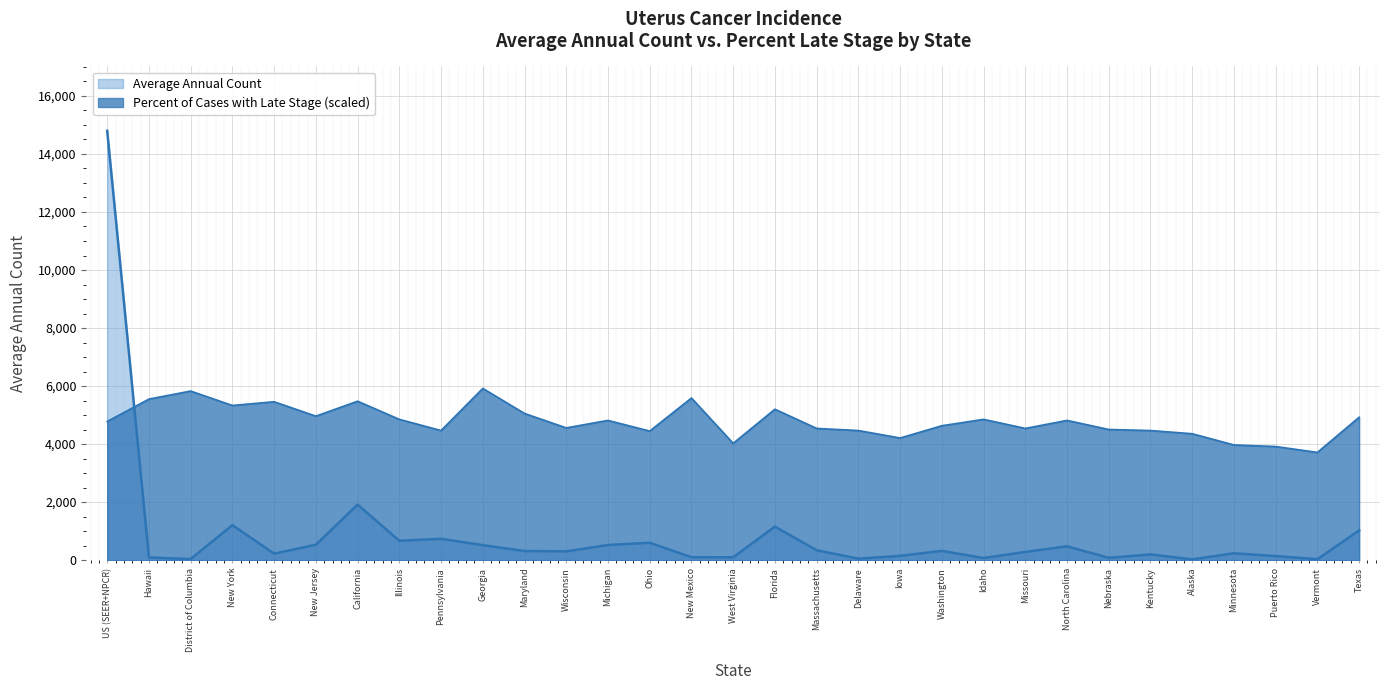

List the labels in order of Percent of Cases with Late Stage value, largest first.

Georgia, District of Columbia, New Mexico, Hawaii, California, Connecticut, New York, Florida, Maryland, New Jersey, Texas, Illinois, Idaho, Michigan, North Carolina, US (SEER+NPCR), Washington, Wisconsin, Massachusetts, Missouri, Nebraska, Pennsylvania, Delaware, Kentucky, Ohio, Alaska, Iowa, West Virginia, Minnesota, Puerto Rico, Vermont